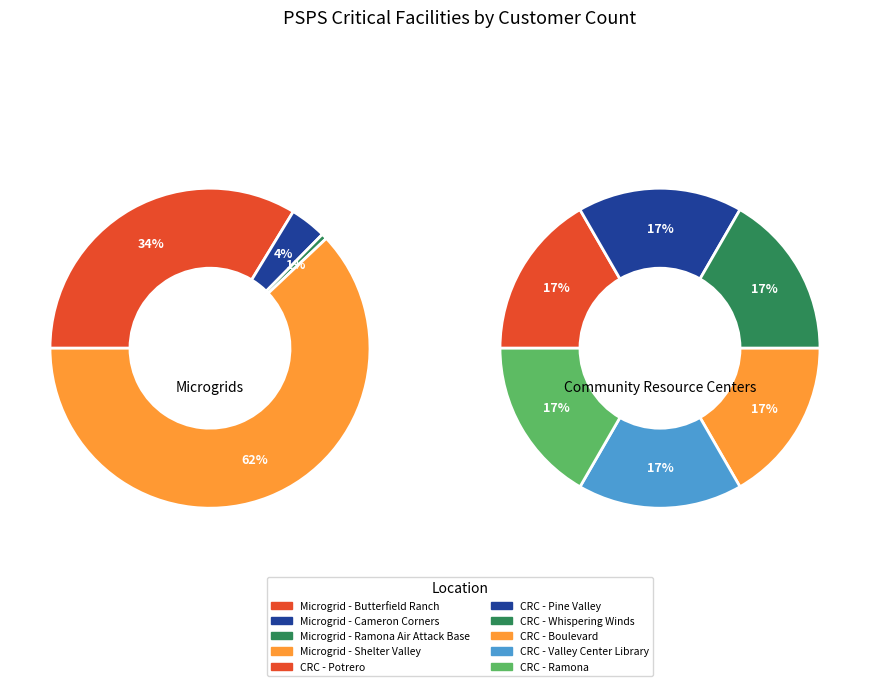

Which category has the biggest portion of the pie?

Microgrid - Shelter Valley